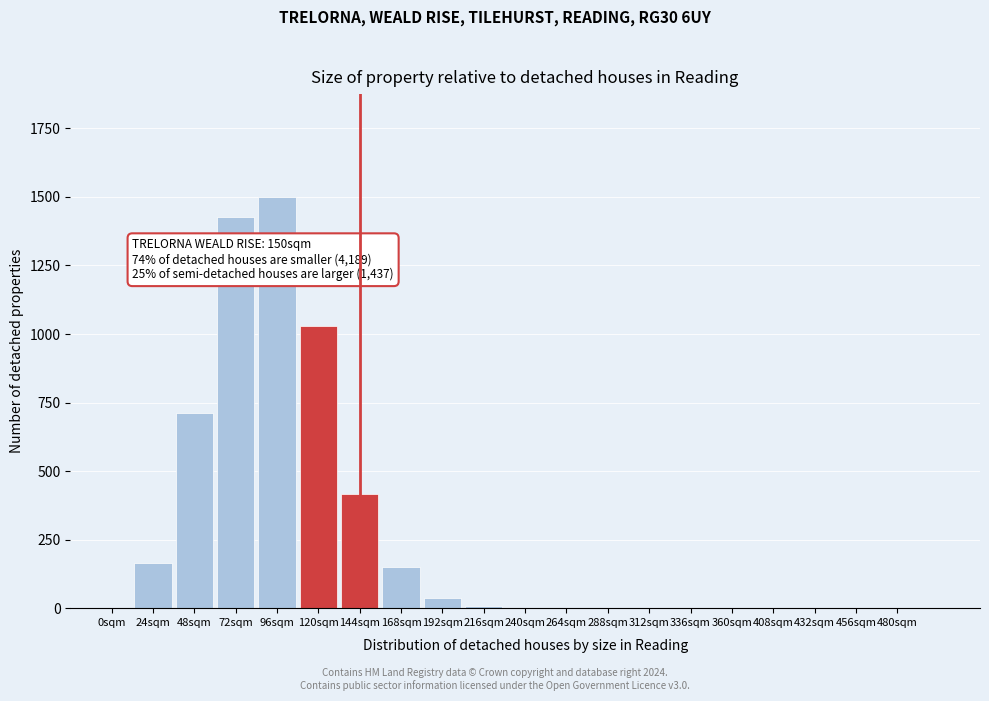

What is the sum of all values?

5441.7